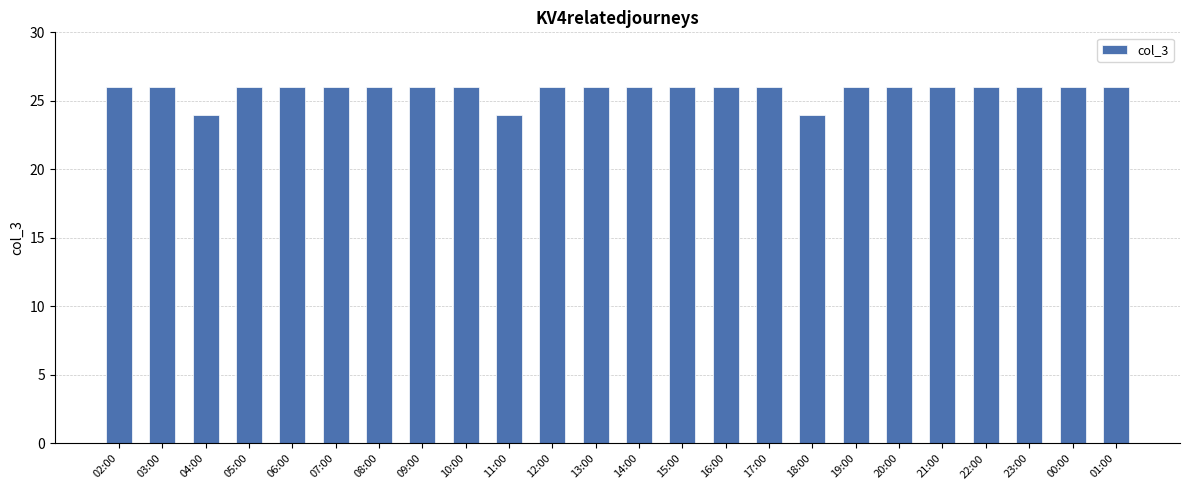

What is the difference between the second highest and minimum values?

2